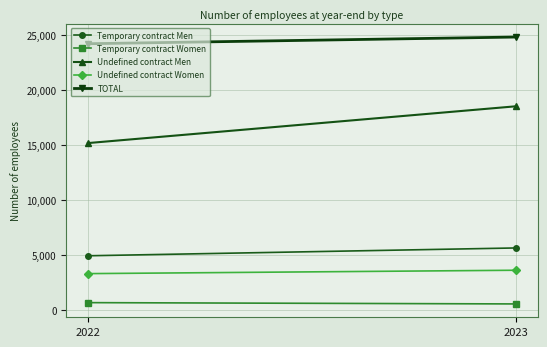

Which label corresponds to the largest value in the chart?

2023